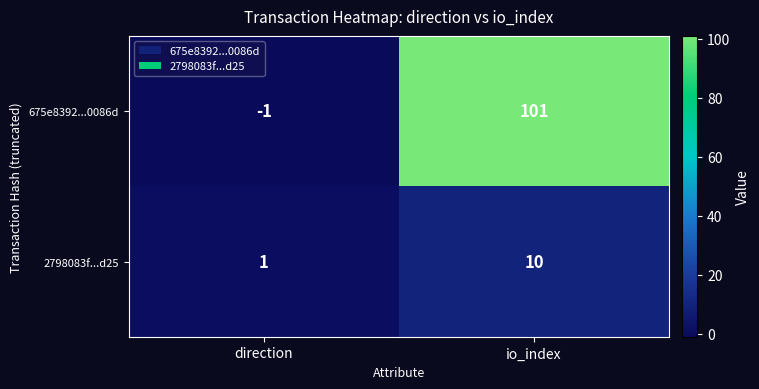

What is the sum of the 2798083f...d25 values at io_index and direction?

11